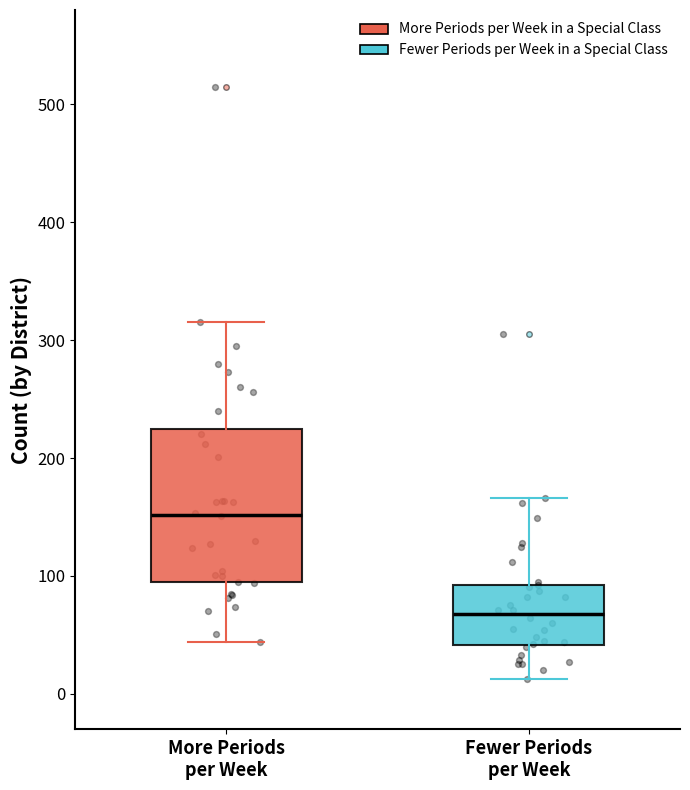

Where is the lower edge of the box for Fewer Periods per Week on the y-axis? The values are not printed on the chart, so give them approximately, as read against the axis.

40